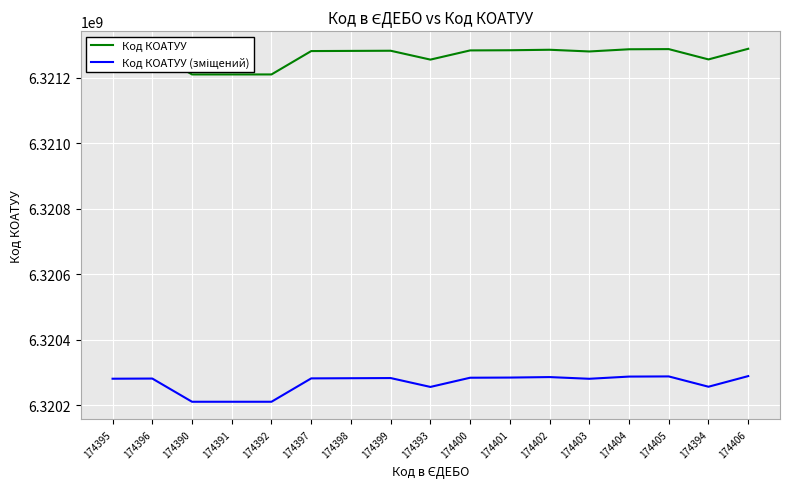

The Код КОАТУУ series shows 6321280301 at 174403. True or false?

True